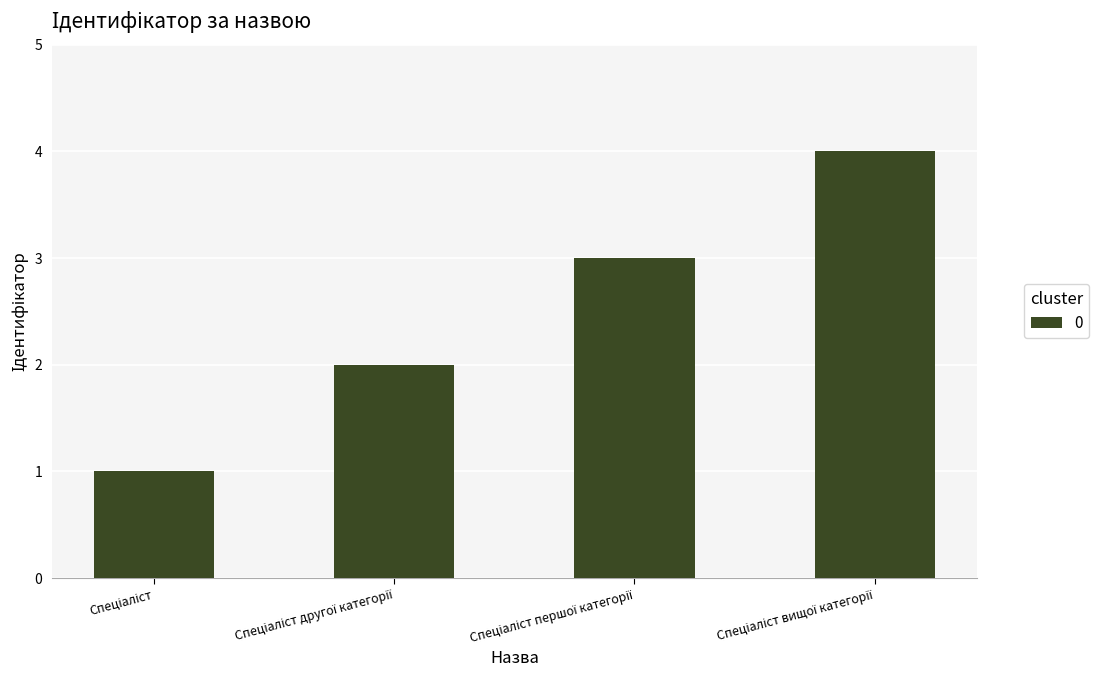

What is the sum of all values?

10